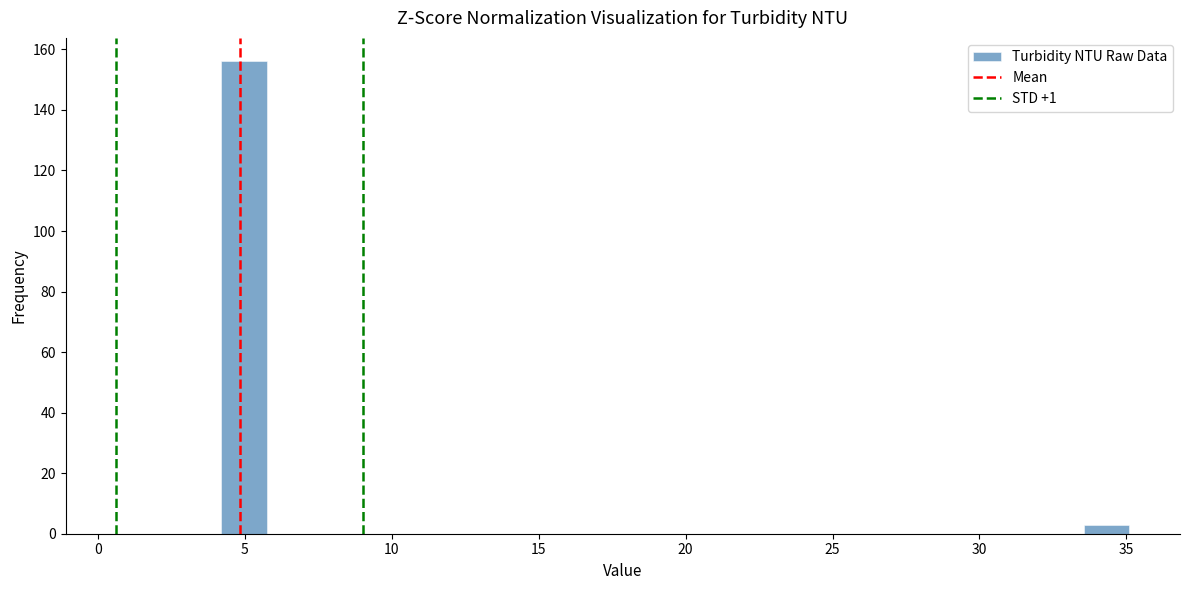

Read against the x-axis, roughly where is the centre of the tallest bar?

5.0